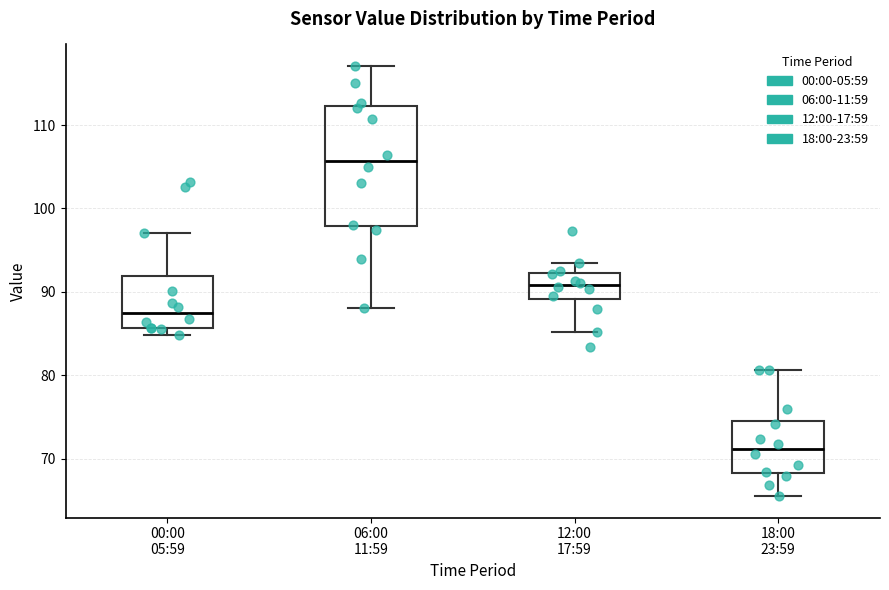

Where does the median line of the box for 00:00 05:59 sit on the y-axis? The values are not printed on the chart, so give them approximately, as read against the axis.

87